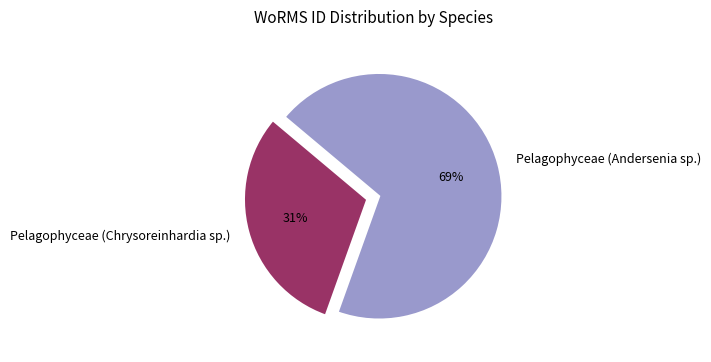

What percentage is the Pelagophyceae (Chrysoreinhardia sp.) slice, to the nearest percent?

31%